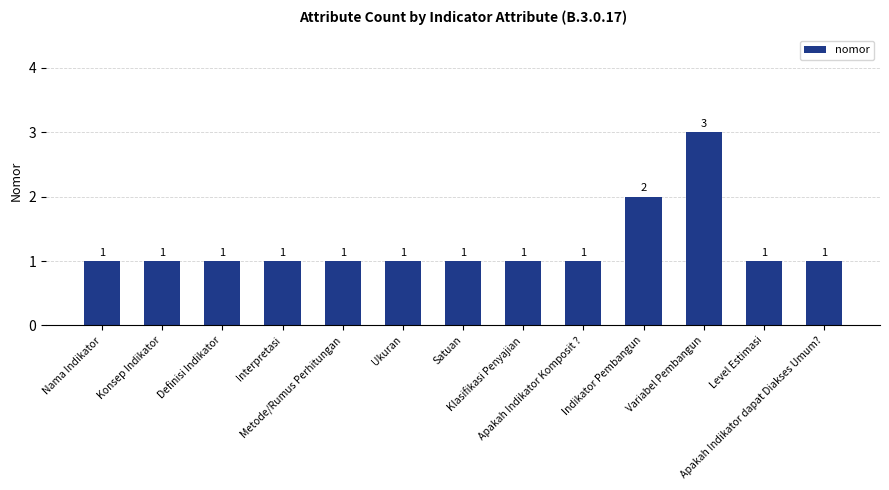

Count the values in the range 1 to 2.

12